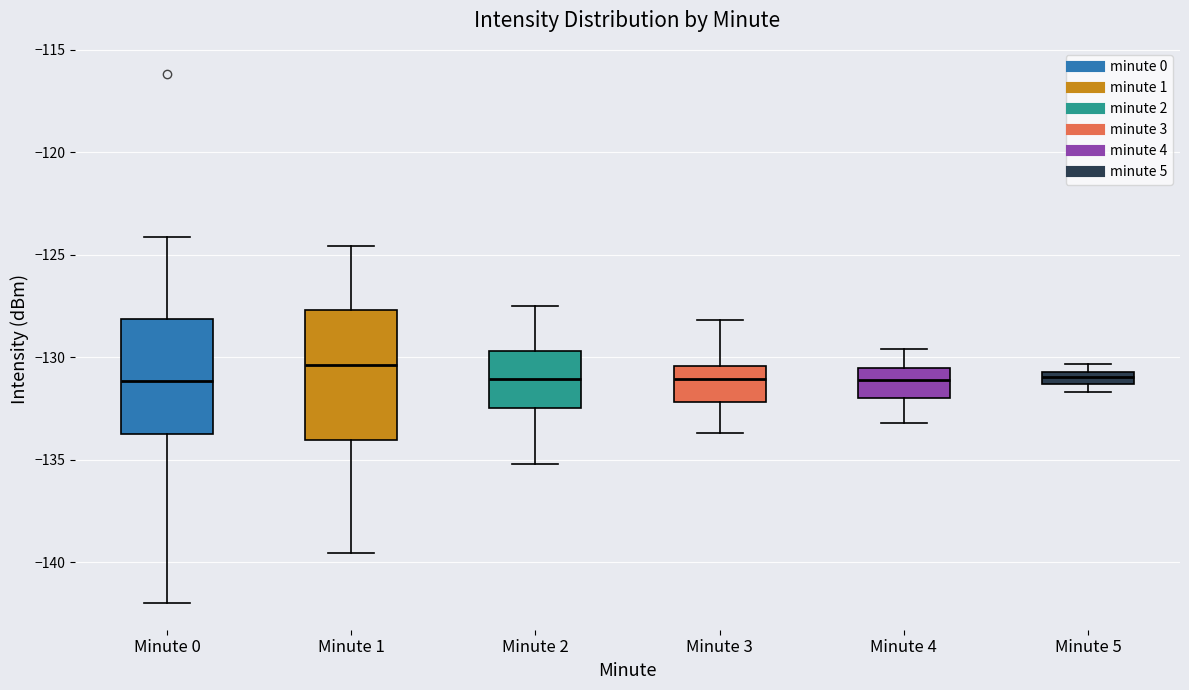

Which box is the tallest, from its lower edge to its upper edge?

Minute 1